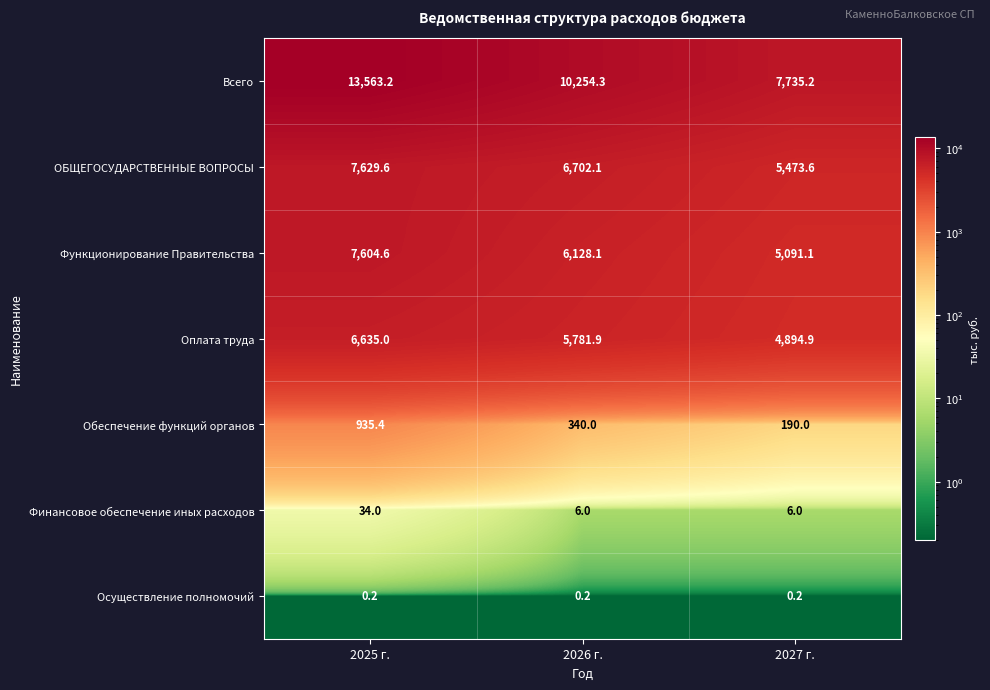

Which category has the highest value in the Функционирование Правительства series?

2025 г.